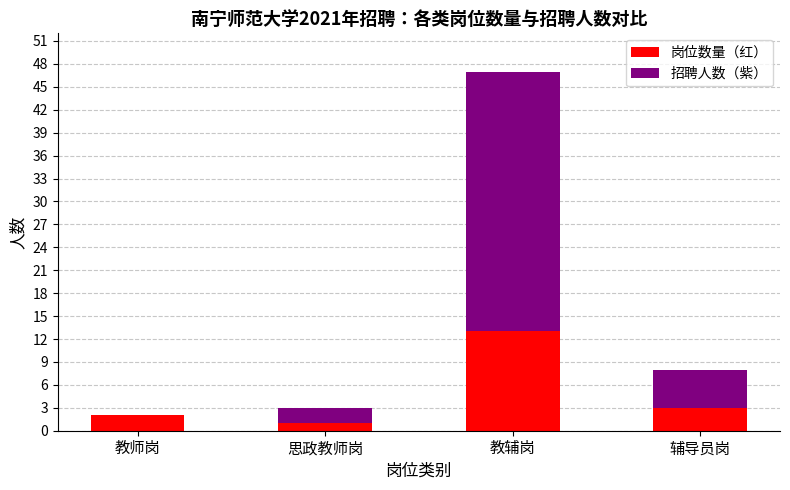

At which category is the sum across all series the highest?

教辅岗